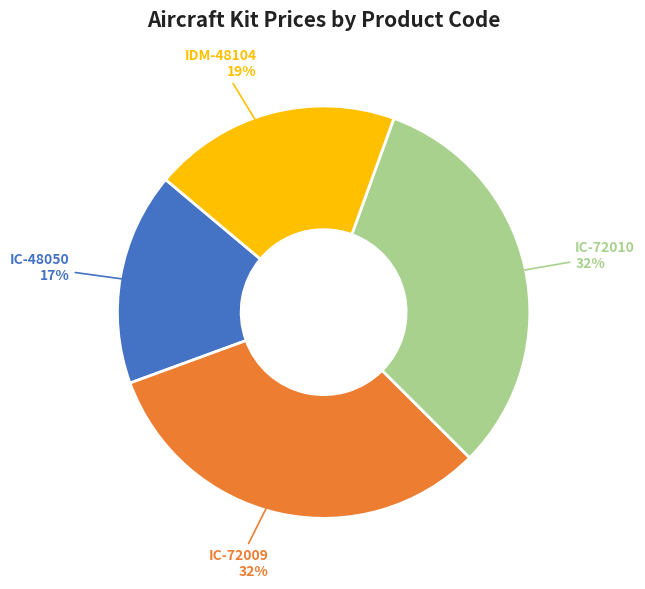

How many segments does this pie chart have?

4